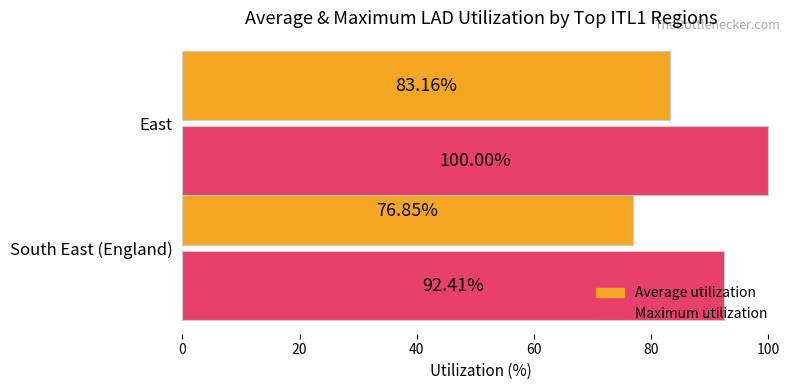

At how many categories does at least one series exceed 82?

2